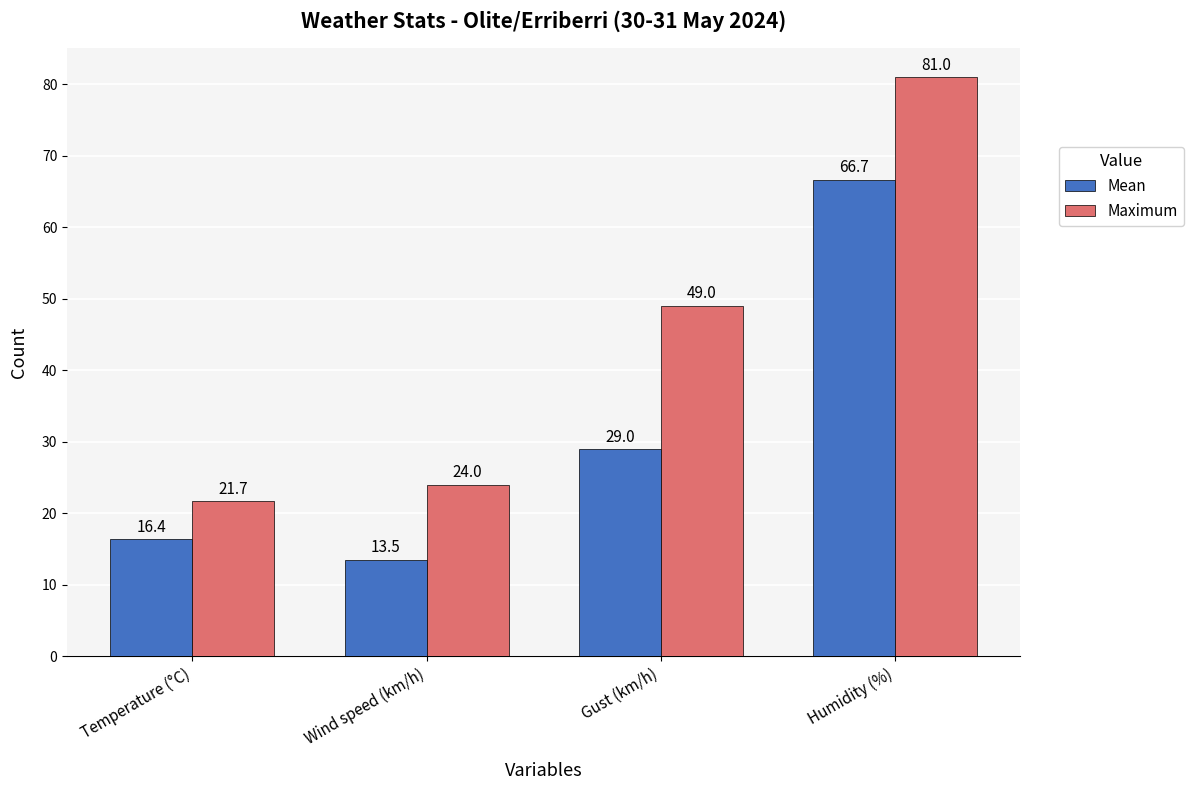

True or false: Maximum has a value of 21.7 at Temperature (°C).

True